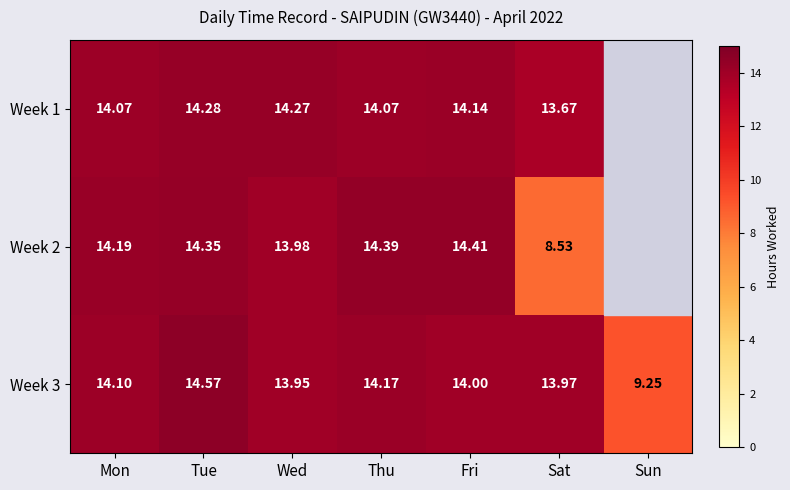

List the labels in order of Week 3 value, smallest first.

Sun, Wed, Sat, Fri, Mon, Thu, Tue